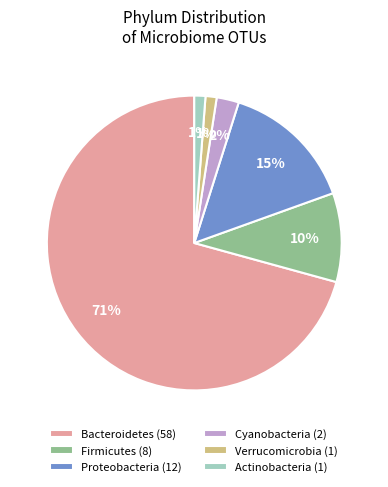

What is the largest slice in the pie chart?

Bacteroidetes